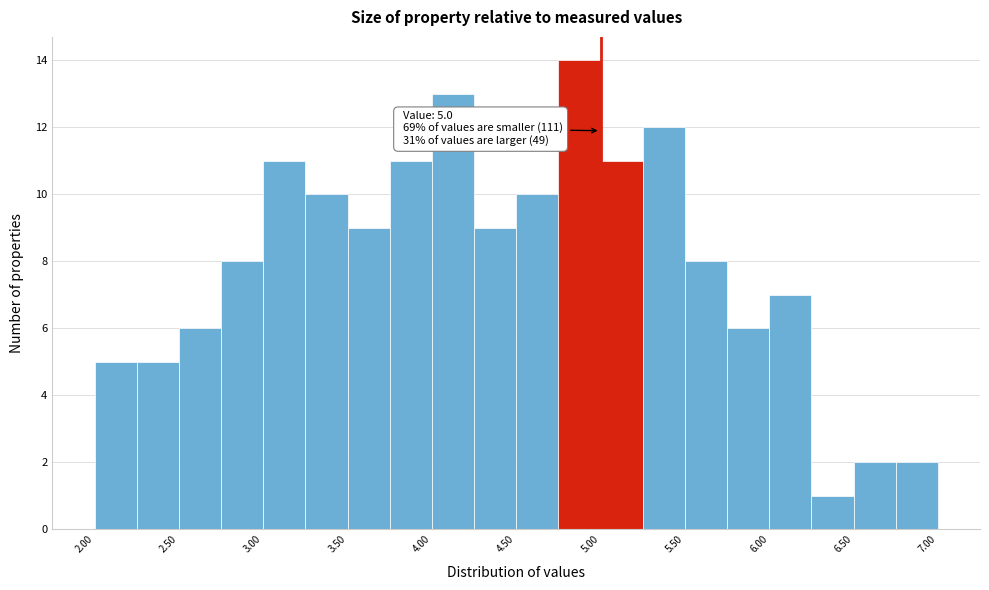

Which range on the x-axis has the tallest bar?

4.75 to 5.00